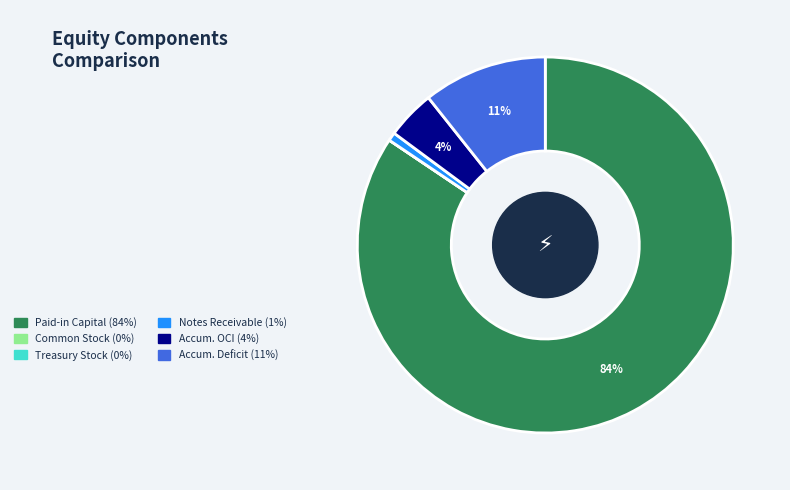

Is there a majority slice in this chart?

Yes